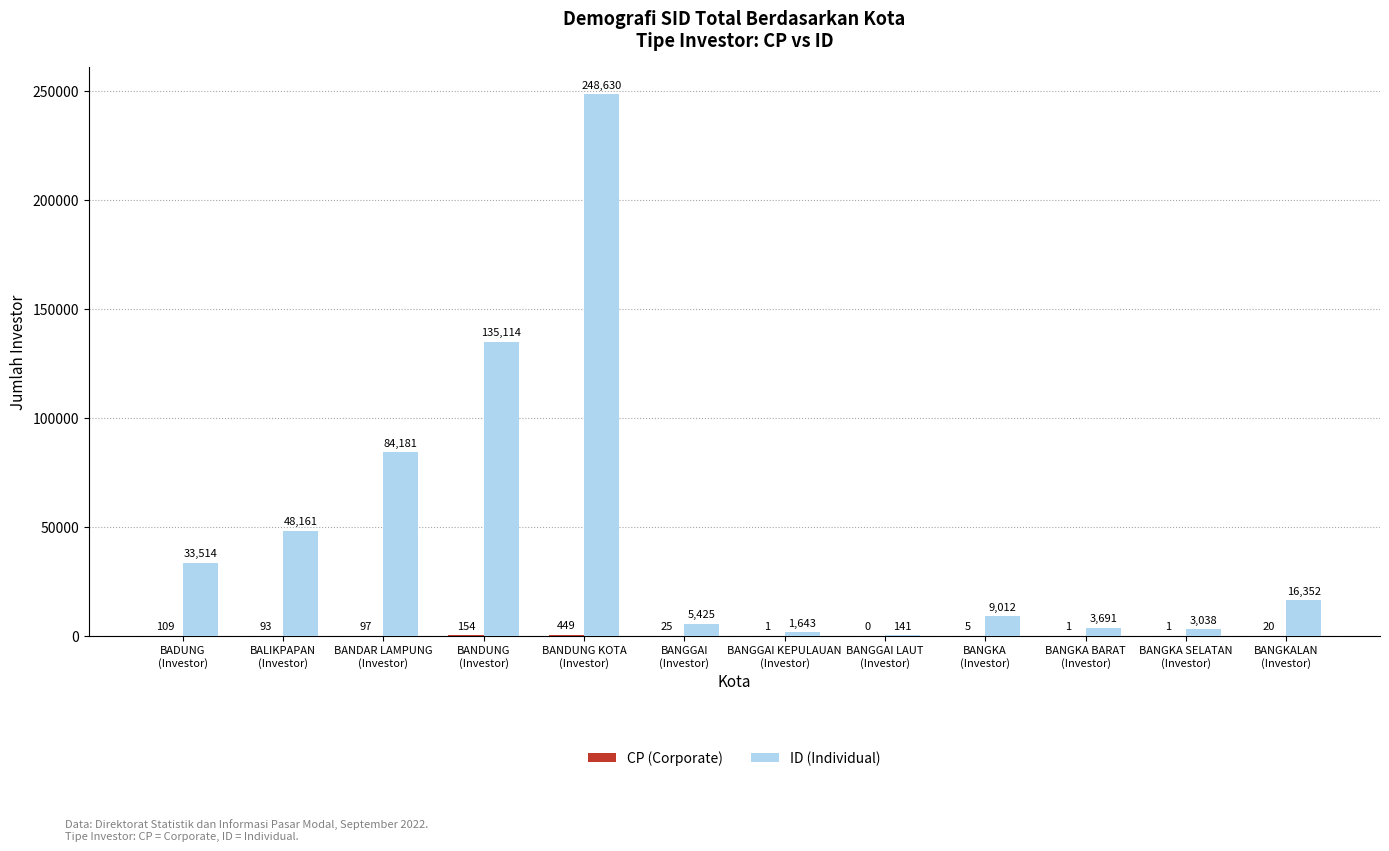

Which series has the largest total across all categories?

ID (Individual)